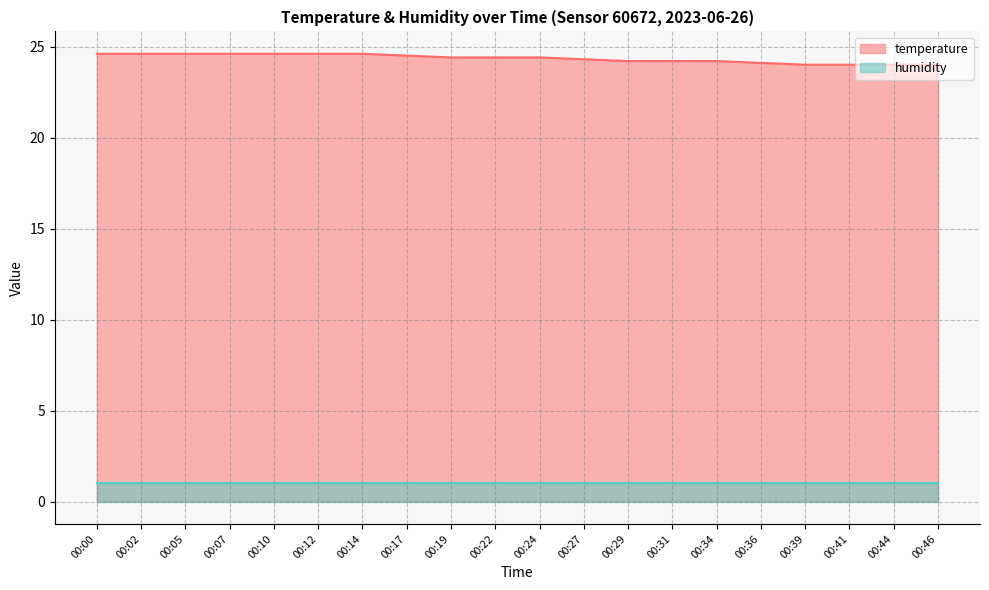

Reading left to right, what are all the values shown in this chart?

24.6	24.6	24.6	24.6	24.6	24.6	24.6	24.5	24.4	24.4	24.4	24.3	24.2	24.2	24.2	24.1	24.0	24.0	24.0	24.0